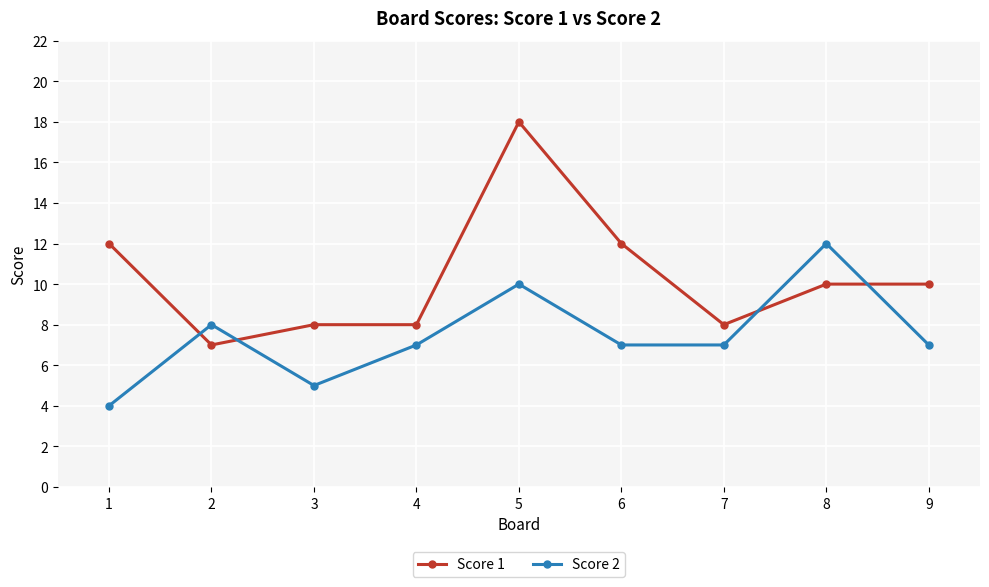

The value of Score 1 at 8 is 2. True or false?

False